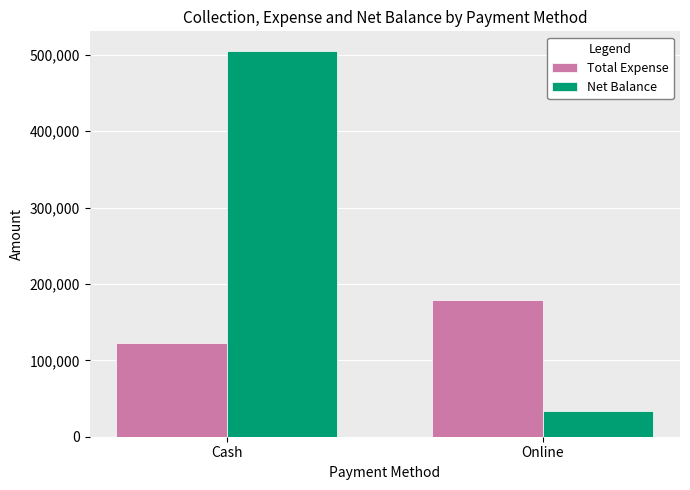

What is the total value across all series at Online?

212000